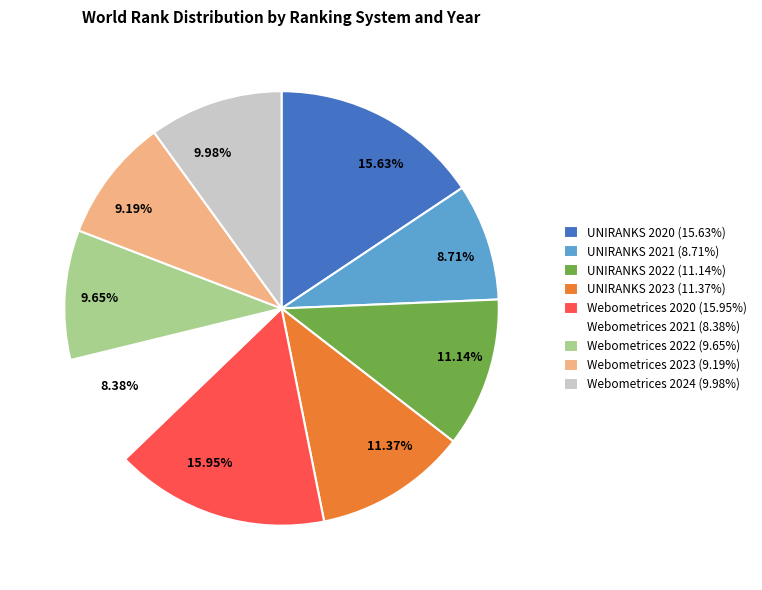

Between Webometrices 2020 (15.95%) and UNIRANKS 2021 (8.71%), which is larger?

Webometrices 2020 (15.95%)